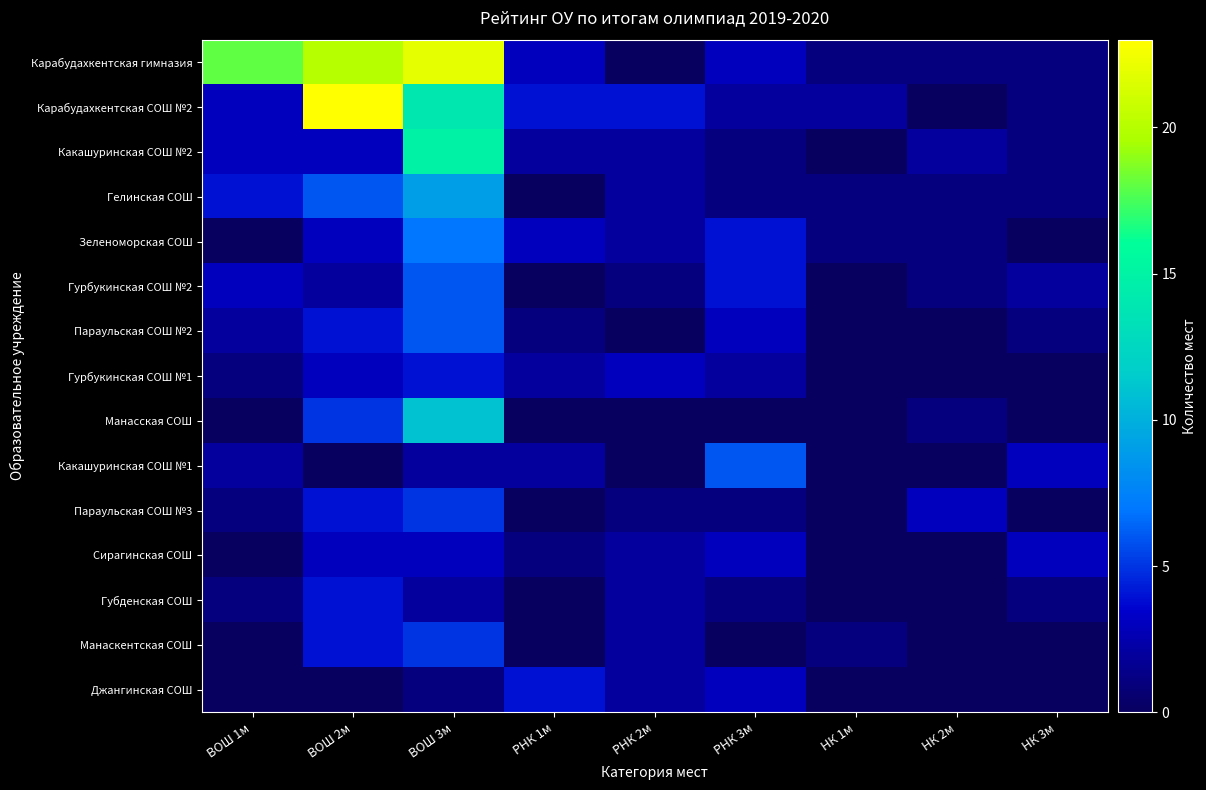

Which series changed the most between ВОШ 1м and ВОШ 3м?

Какашуринская СОШ №2